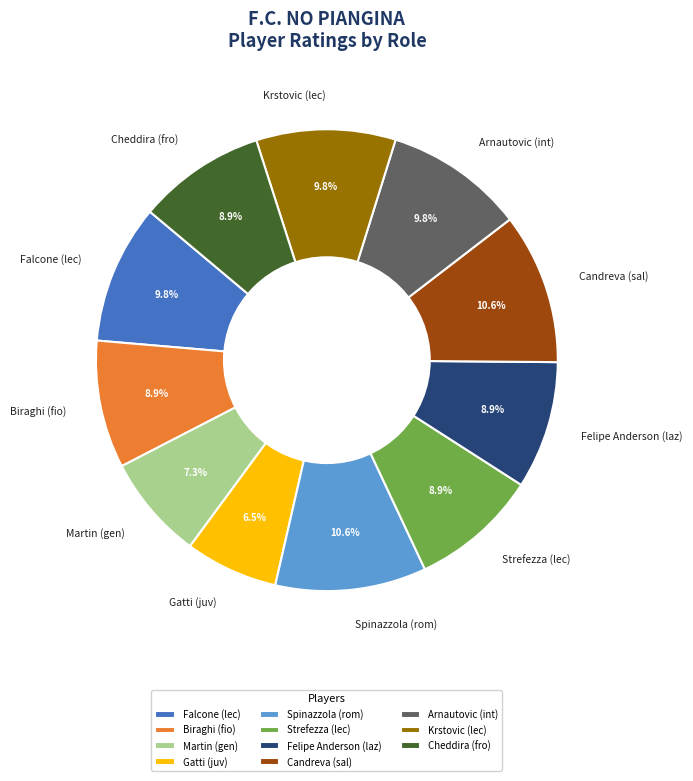

What is the ratio of the value at Strefezza (lec) to the value at Spinazzola (rom)?

0.8